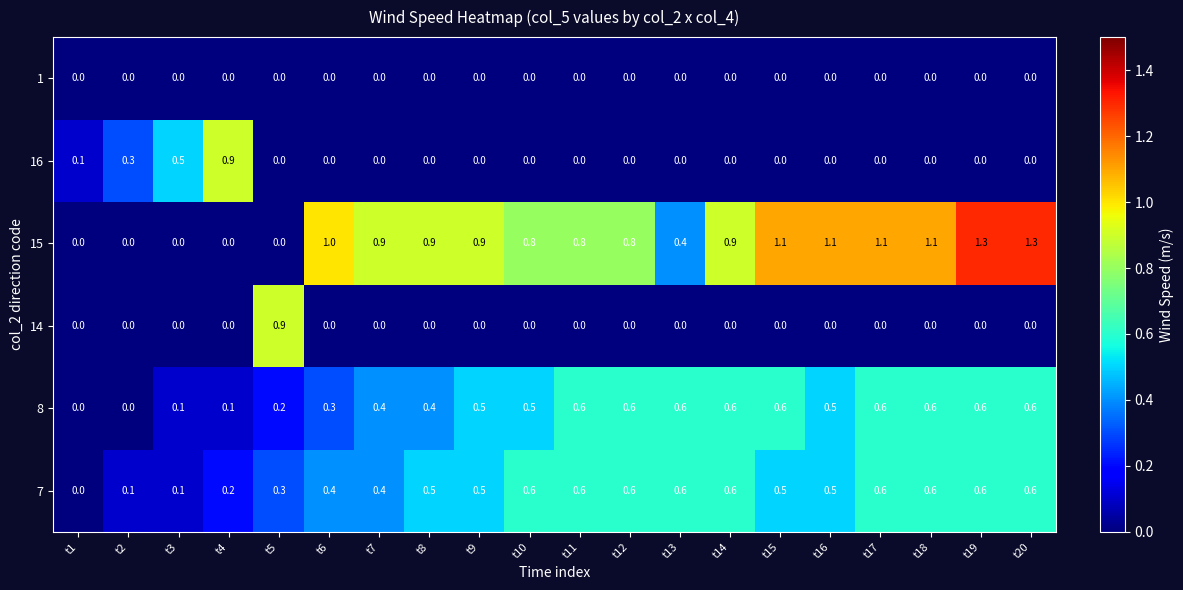

The 7 series shows 0.4 at t6. True or false?

True